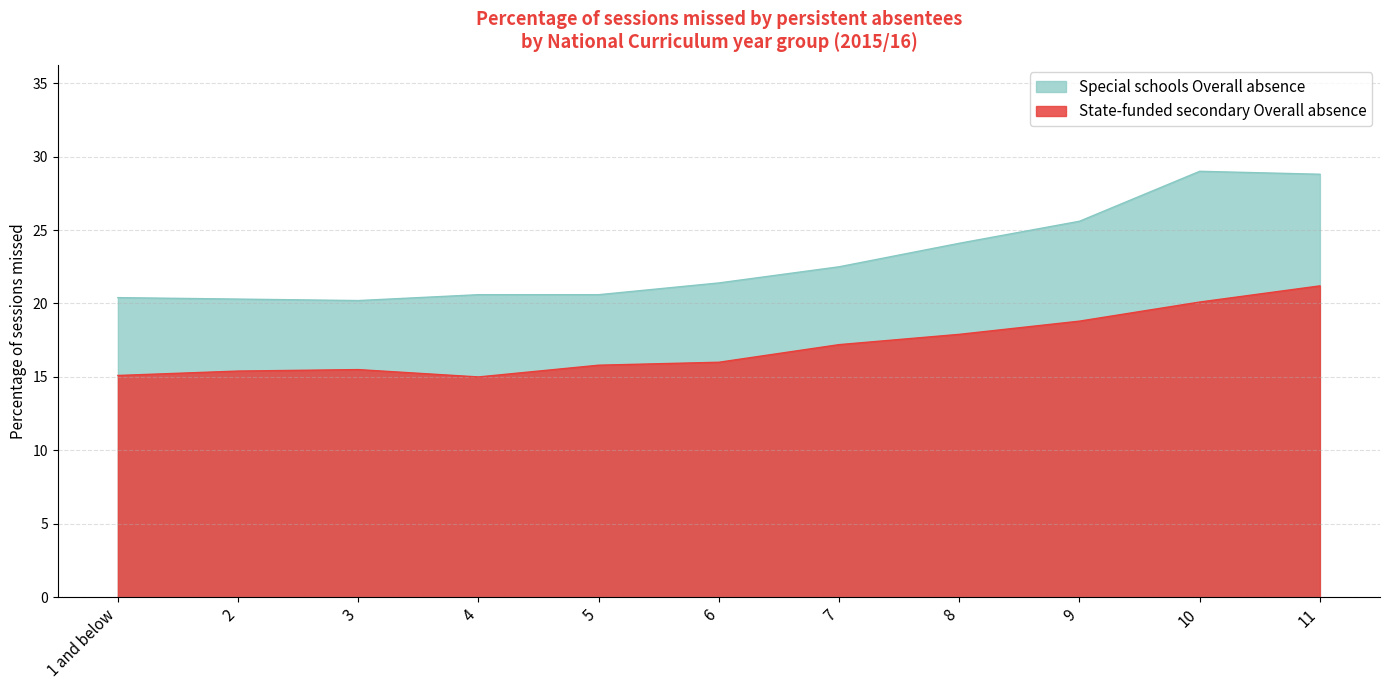

What are all the series names shown in the legend?

Special schools Overall absence, State-funded secondary Overall absence